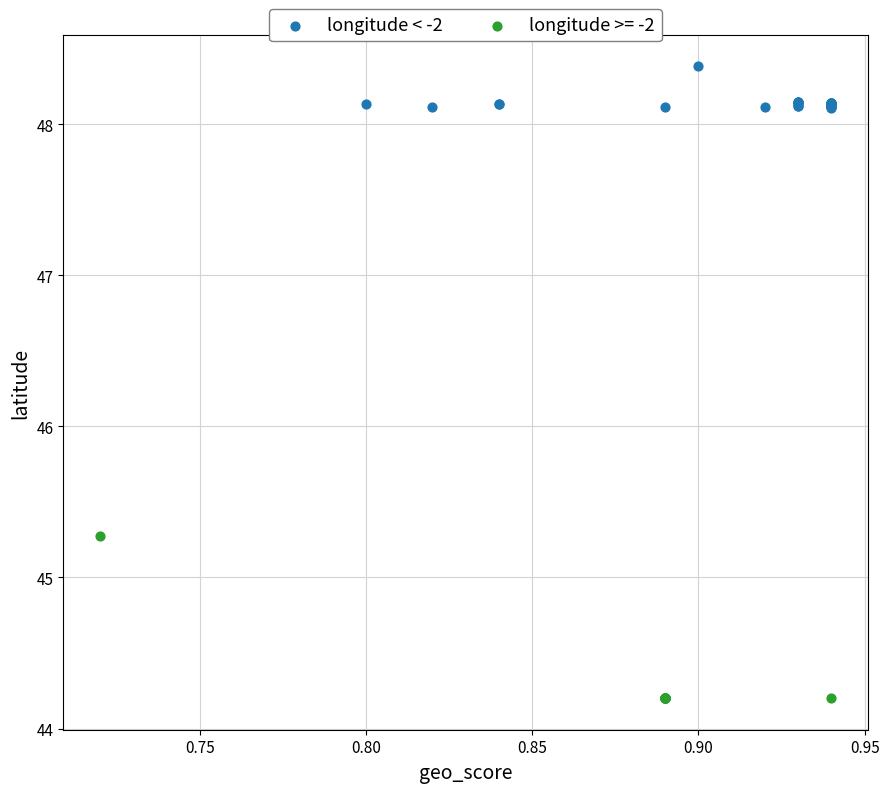

Which series reaches the minimum Y coordinate?

longitude >= -2